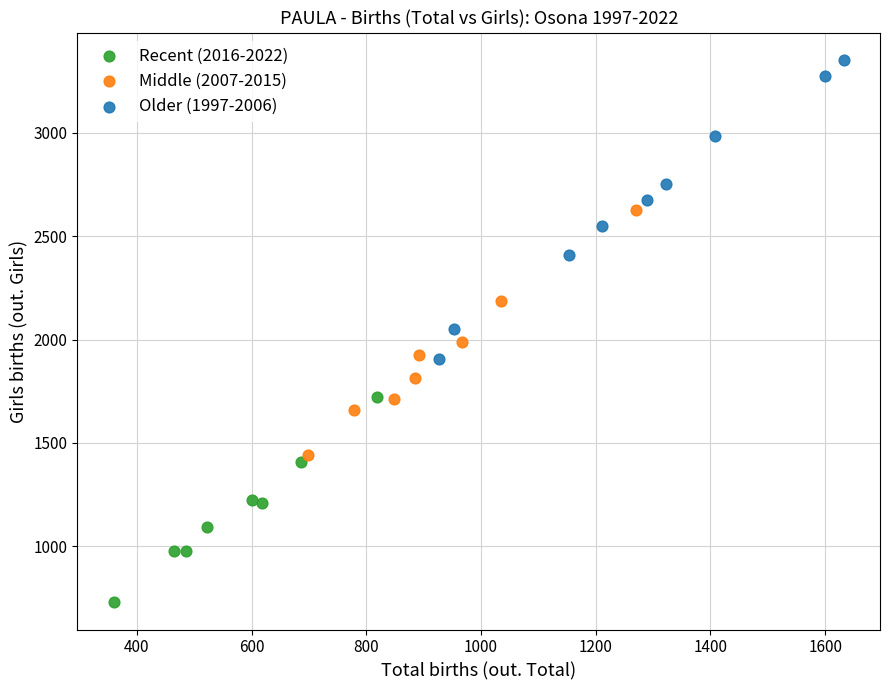

Which series contains the highest Y value?

Older (1997-2006)